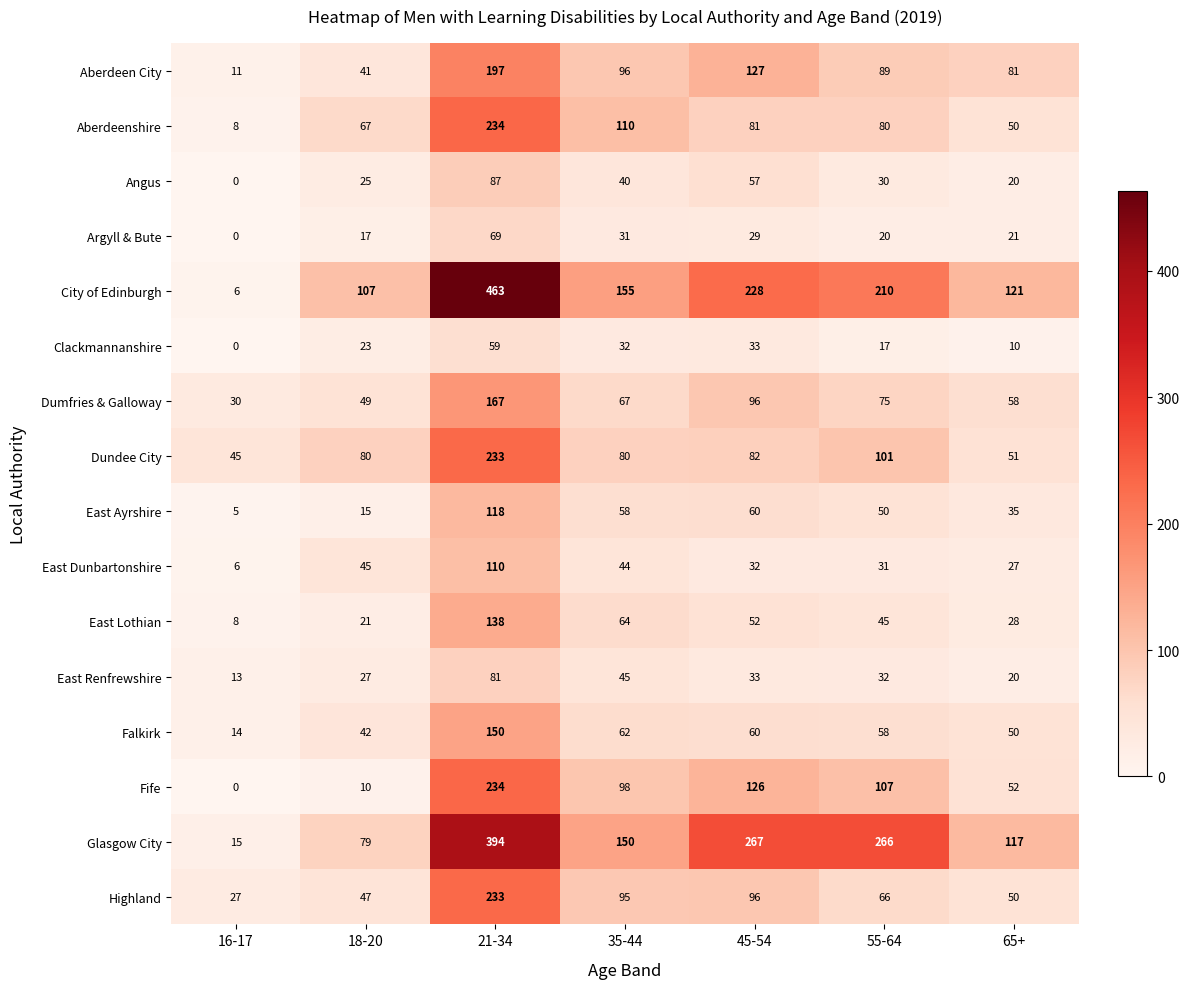

The value of Fife at 45-54 is 62. True or false?

False